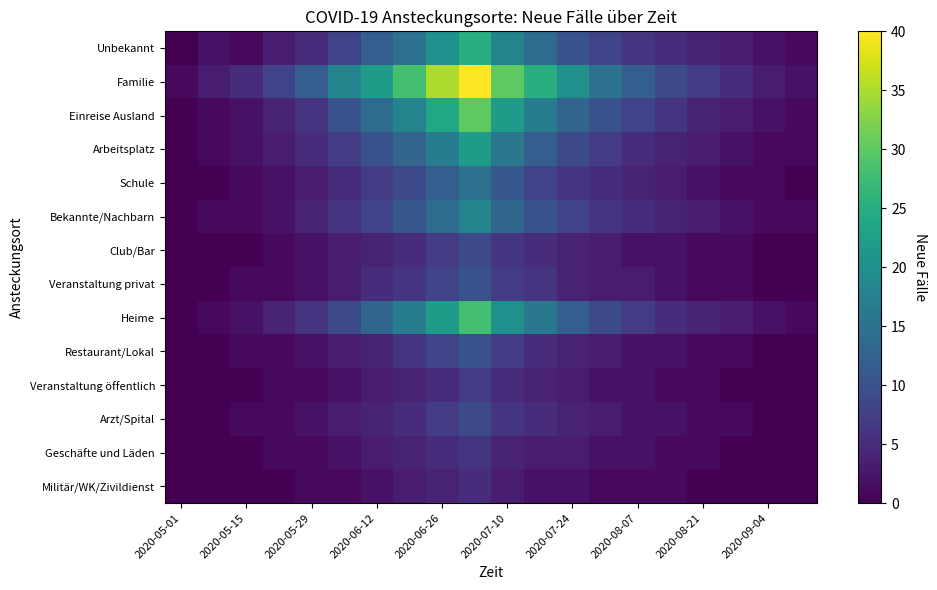

Reading left to right, transcribe all the data shown in this chart.

Unbekannt: 0	2	1	3	5	8	12	15	20	25	18	14	10	8	6	5	4	3	2	1
Familie: 1	3	5	8	12	18	22	28	35	40	30	25	20	15	12	9	7	5	3	2
Einreise Ausland: 0	1	2	4	6	10	14	18	24	30	22	17	13	10	8	6	4	3	2	1
Arbeitsplatz: 0	1	2	3	5	7	10	13	17	22	16	12	9	7	5	4	3	2	1	1
Schule: 0	0	1	2	3	5	7	9	12	15	11	8	6	5	4	3	2	1	1	0
Bekannte/Nachbarn: 0	1	1	2	4	6	8	11	14	18	13	10	8	6	5	4	3	2	1	1
Club/Bar: 0	0	0	1	2	3	4	5	7	9	6	5	4	3	2	2	1	1	0	0
Veranstaltung privat: 0	0	1	1	2	3	5	6	8	10	7	6	4	3	3	2	1	1	0	0
Heime: 0	1	2	4	6	9	13	17	22	28	20	16	12	9	7	5	4	3	2	1
Restaurant/Lokal: 0	0	1	1	2	3	4	6	8	10	7	5	4	3	2	2	1	1	0	0
Veranstaltung öffentlich: 0	0	0	1	1	2	3	4	5	7	5	4	3	2	2	1	1	0	0	0
Arzt/Spital: 0	0	1	1	2	3	4	5	7	9	6	5	4	3	2	2	1	1	0	0
Geschäfte und Läden: 0	0	0	1	1	2	3	4	5	6	4	3	3	2	2	1	1	0	0	0
Militär/WK/Zivildienst: 0	0	0	0	1	1	2	3	4	5	3	2	2	1	1	1	0	0	0	0